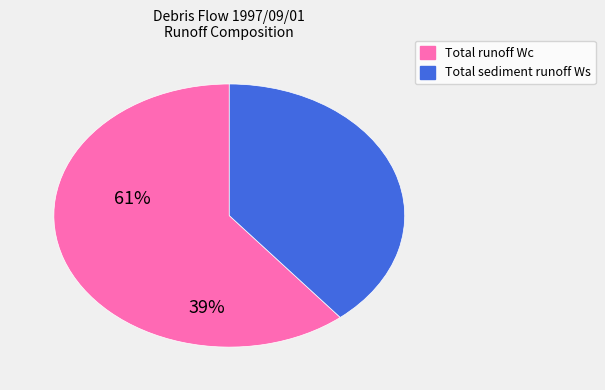

Does any single category account for the majority?

Yes